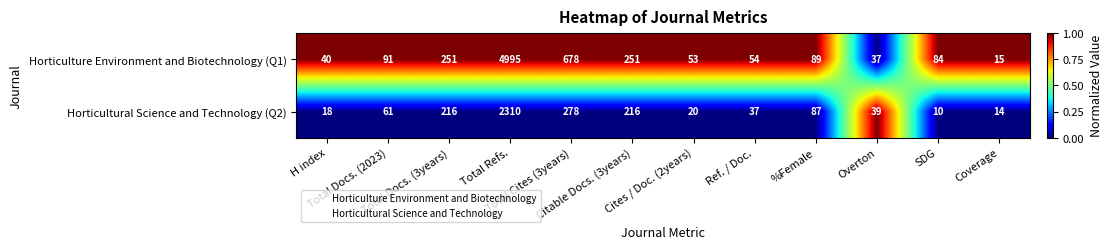

What is the difference between the maximum and minimum values in the Horticulture Environment and Biotechnology (Q1) series?

4980